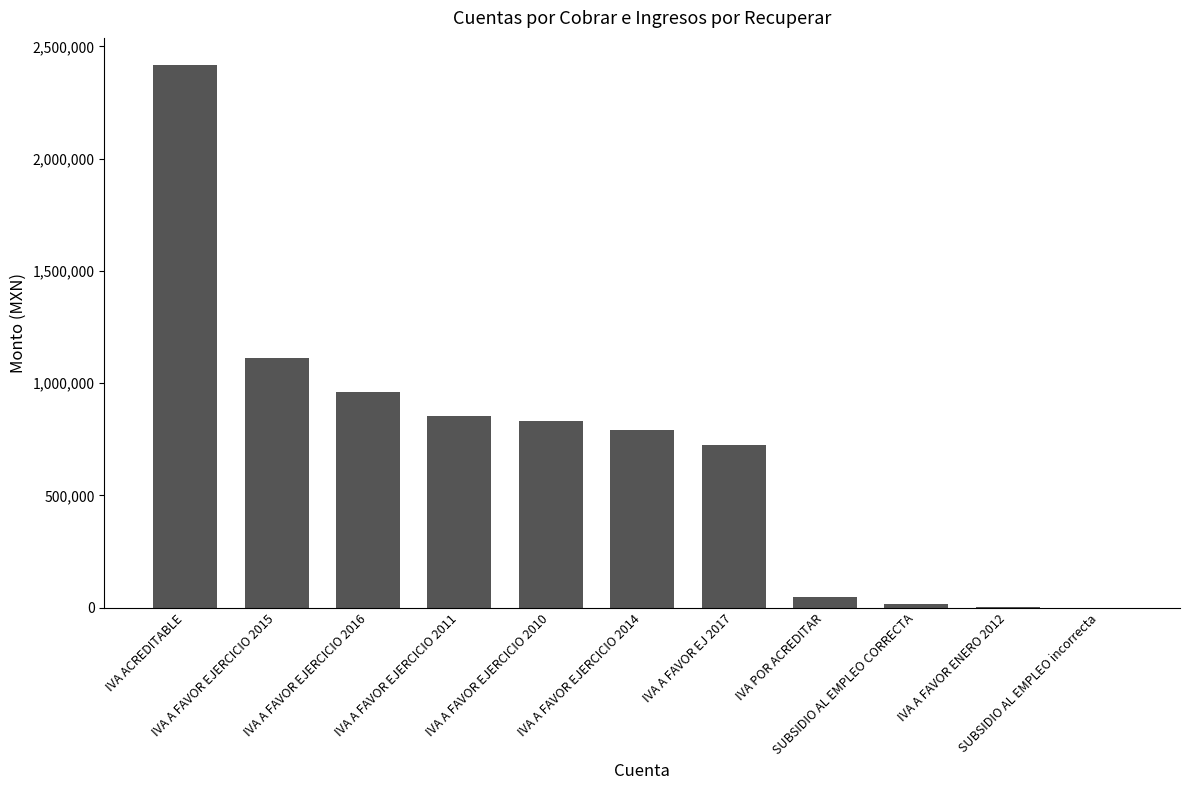

Where does the data first go above 791799?

IVA ACREDITABLE